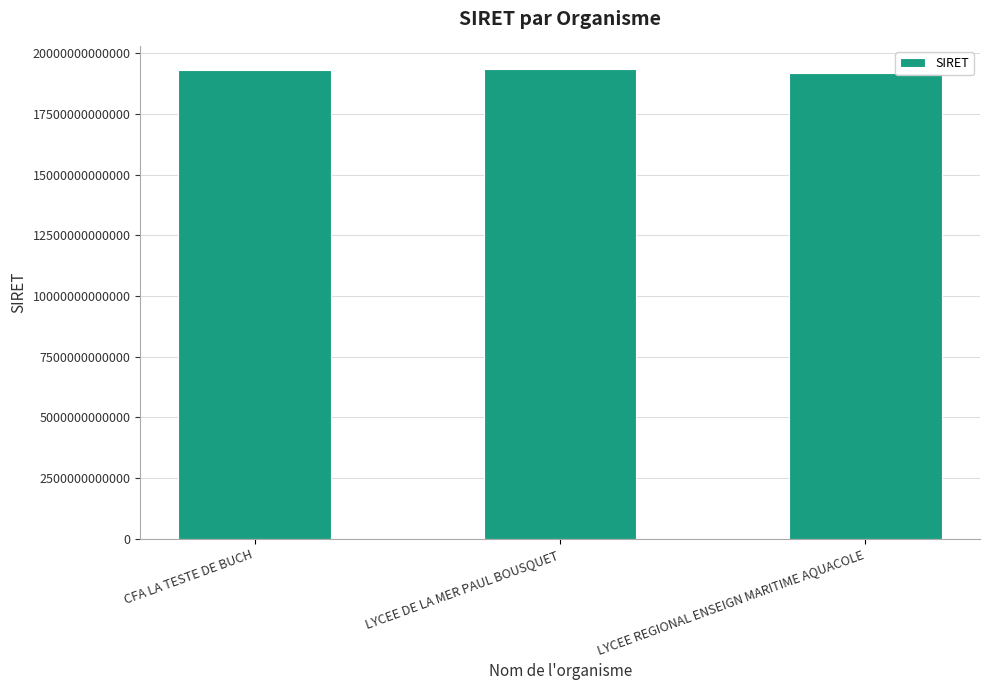

How many data points does each series have?

3